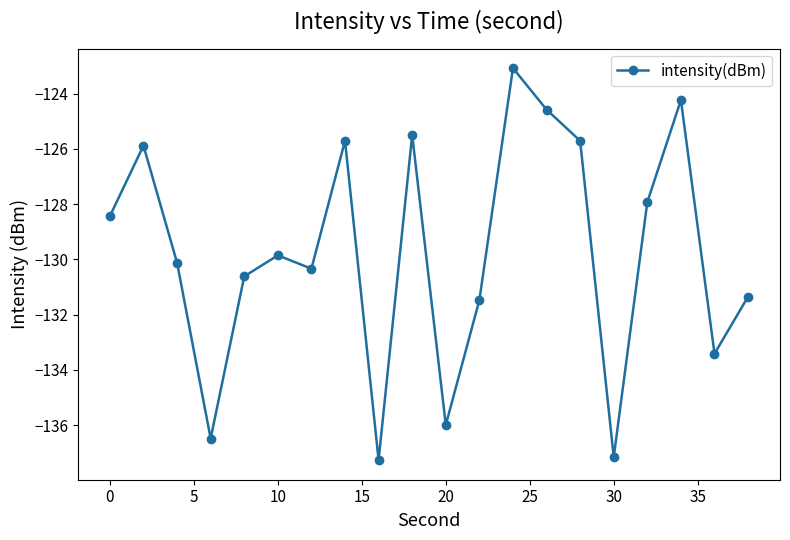

How many data points are less than -129?

11